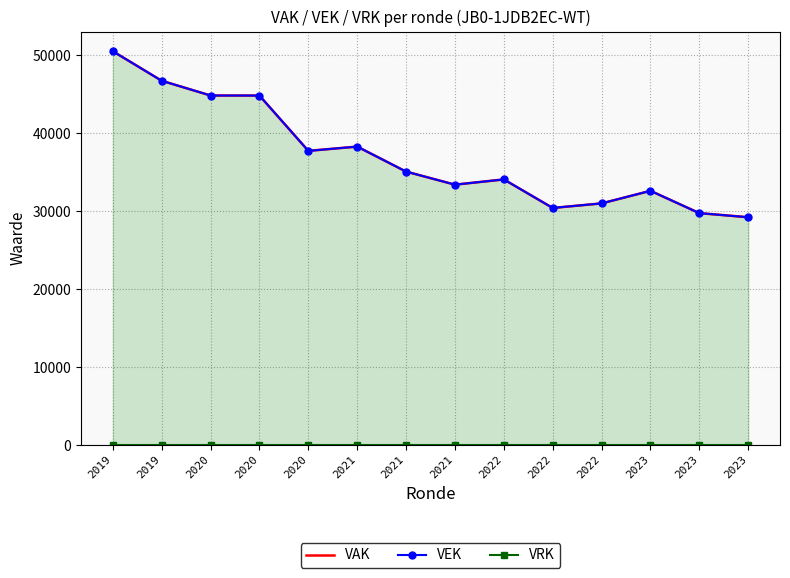

How many data points does each series have?

14